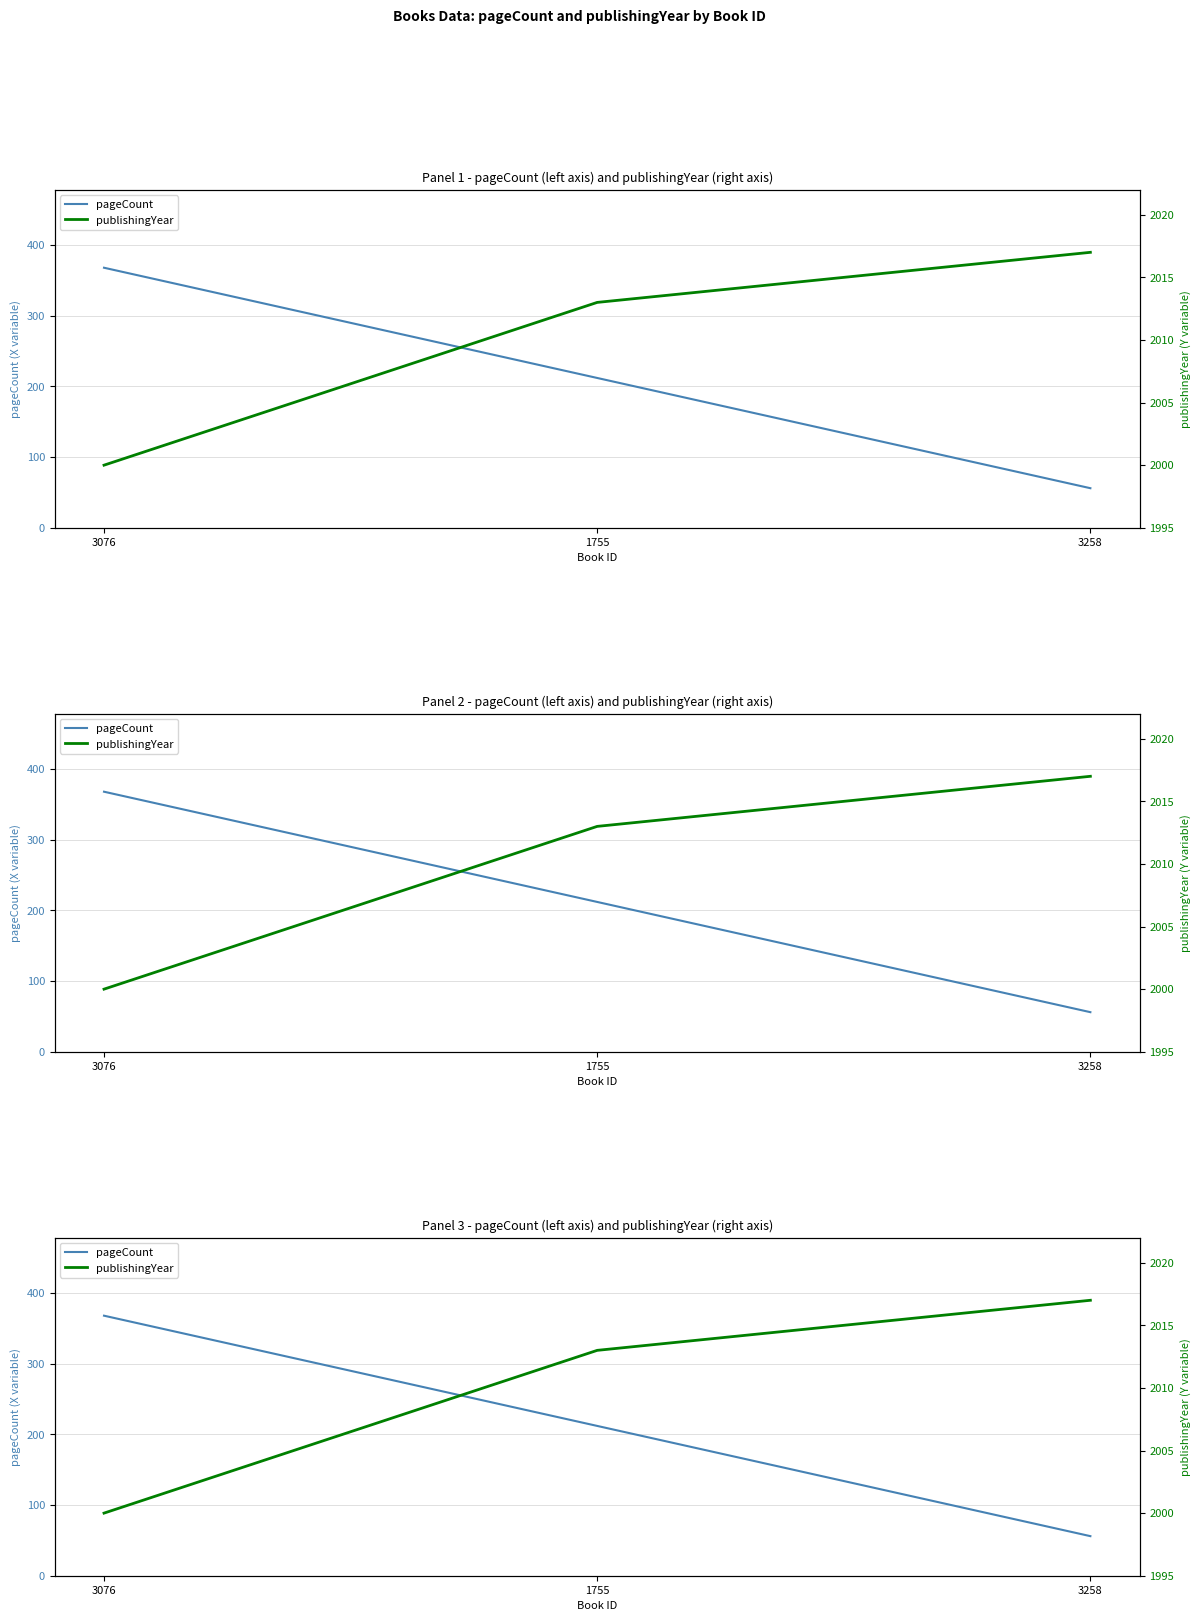

Count the publishingYear values in the range 2000 to 2017.

3